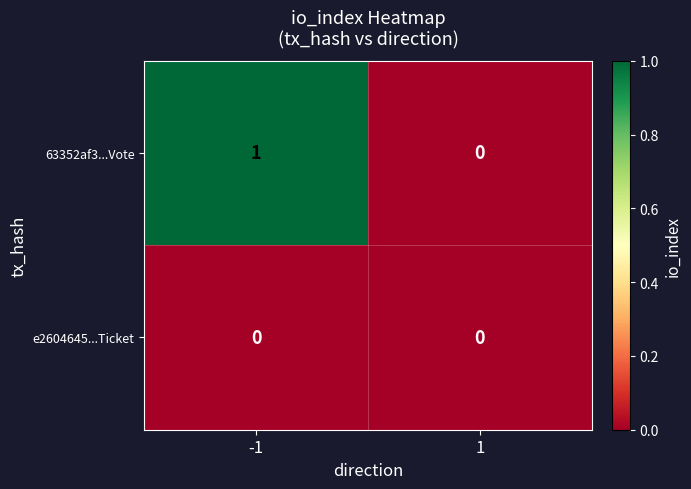

List the series in order of their peak value, lowest first.

e2604645...Ticket, 63352af3...Vote